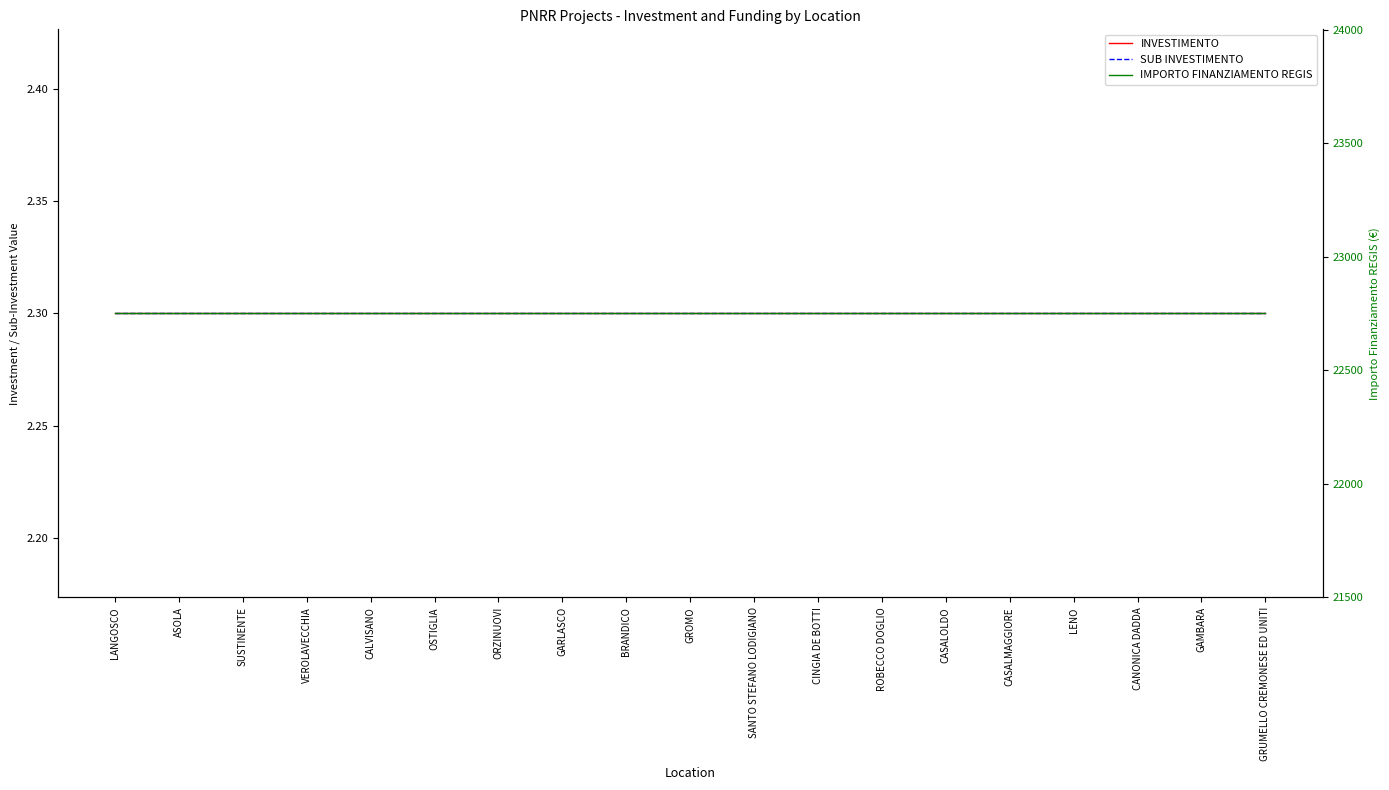

What is the value of the SUB INVESTIMENTO point at the 10th from the left?

2.3